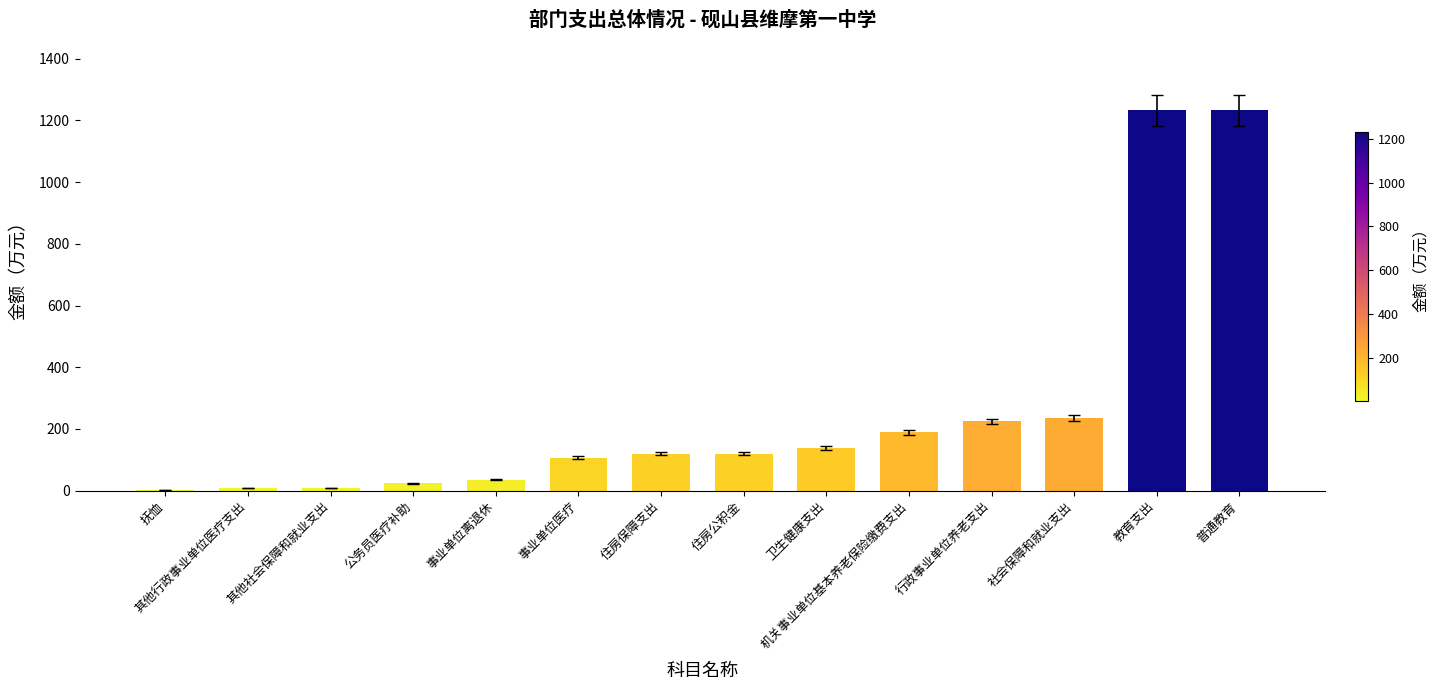

True or false: the data shows 189.1 at 机关事业单位基本养老保险缴费支出.

True